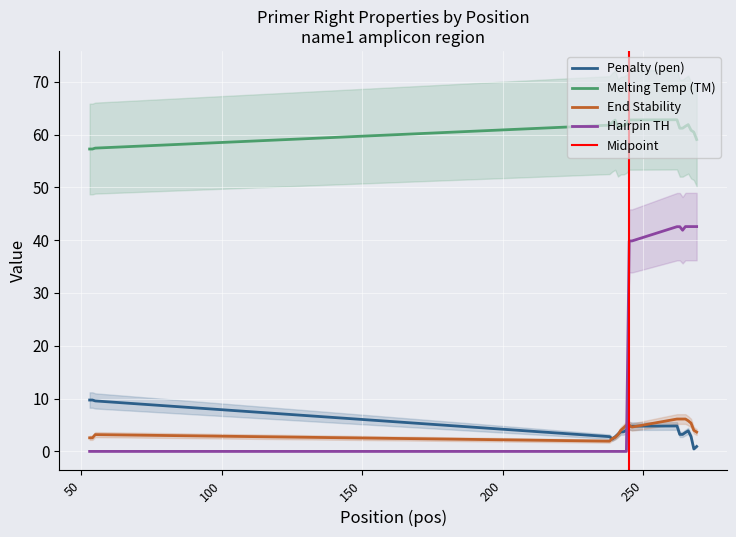

How many values in the pen series are below 3?

6